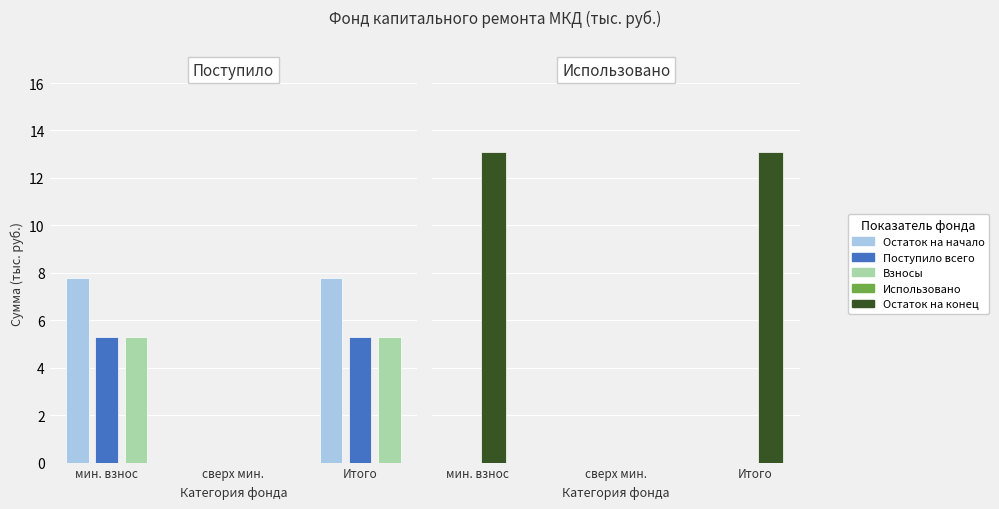

How many bars are there in each group?

5